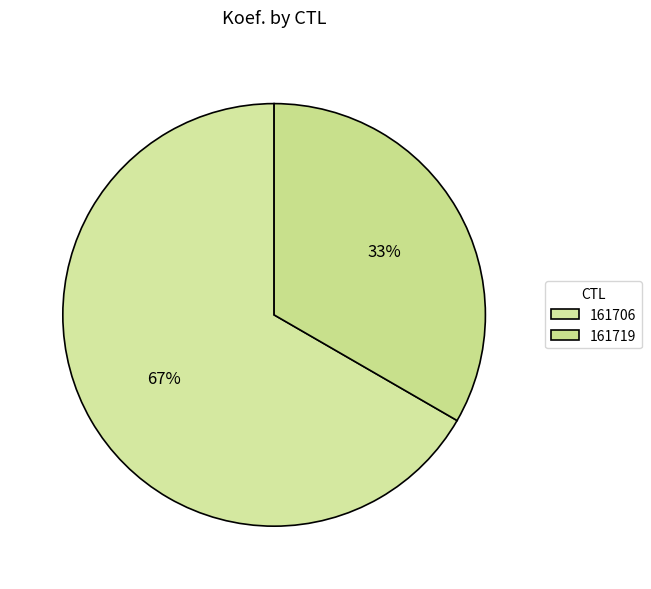

Is it true that 161706 is 56% of the pie?

False